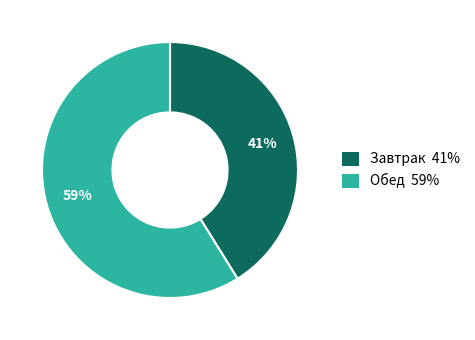

Approximately how many times larger is the value at Завтрак compared to Обед?

0.7